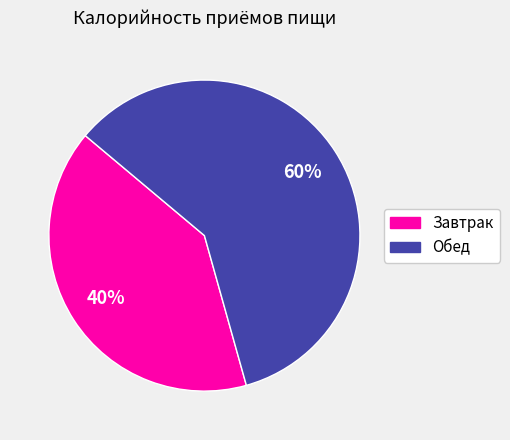

Approximately how many times larger is the value at Обед compared to Завтрак?

1.5